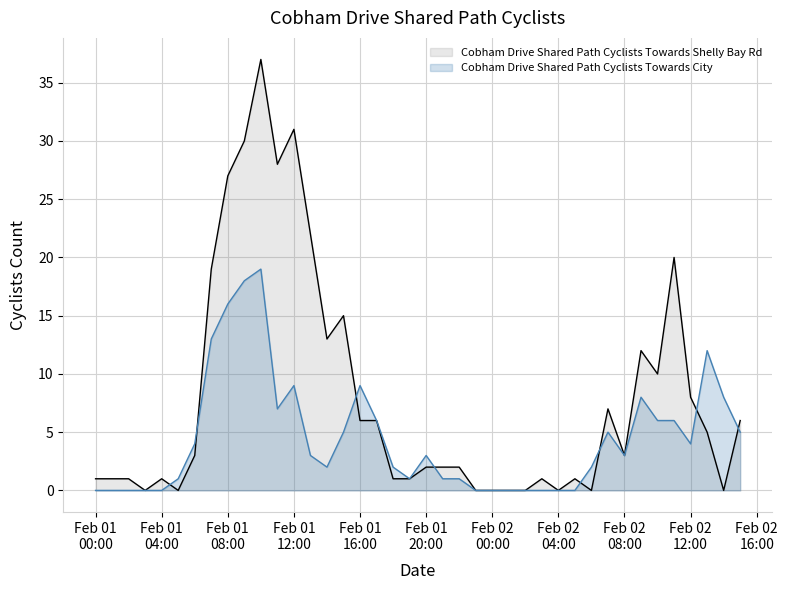

Which series has the largest total across all categories?

Cobham Drive Shared Path Cyclists Towards Shelly Bay Rd